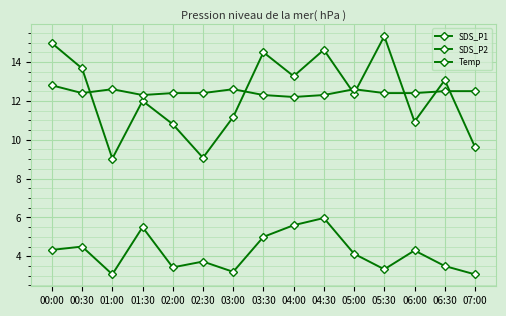

What is the total value across all series at 03:00?

27.0